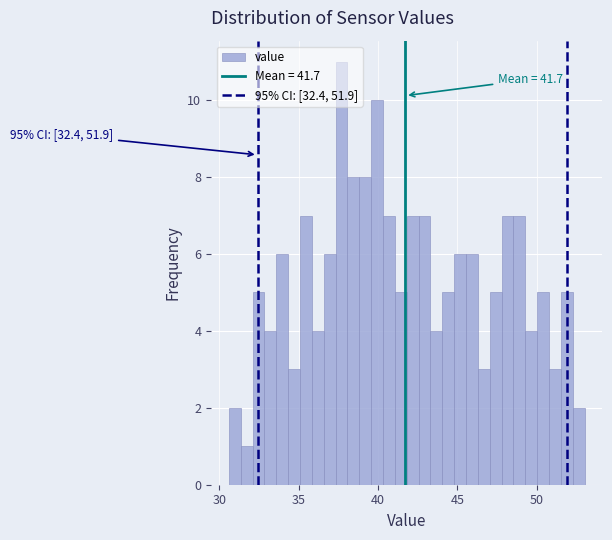

Read against the x-axis, roughly where is the centre of the tallest bar?

37.5